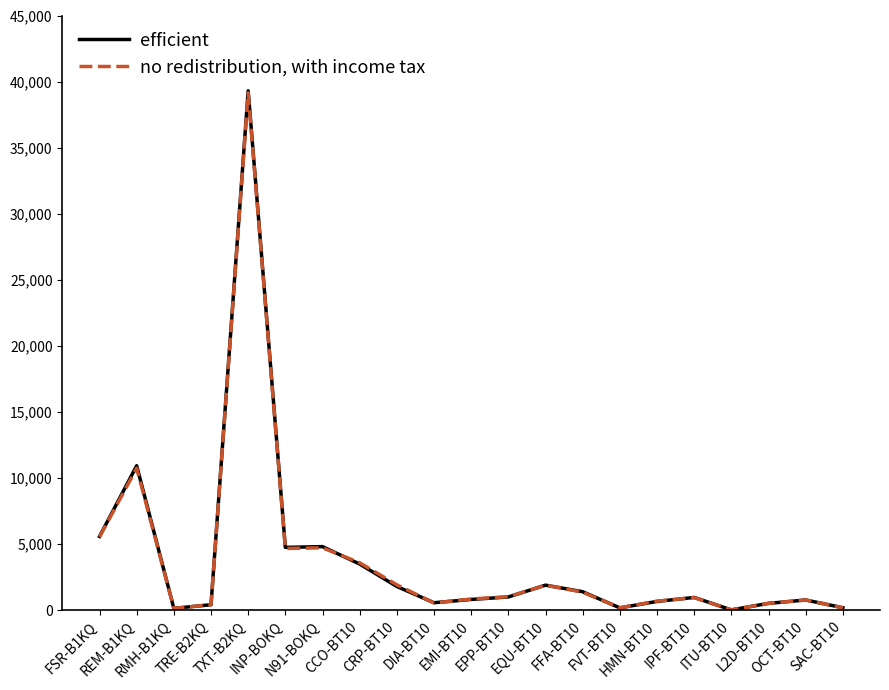

After their last crossing, which series has the higher values: no redistribution, with income tax or efficient?

efficient